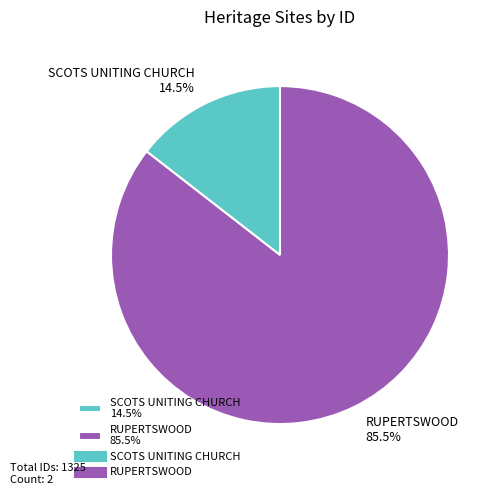

Does any single category account for the majority?

Yes